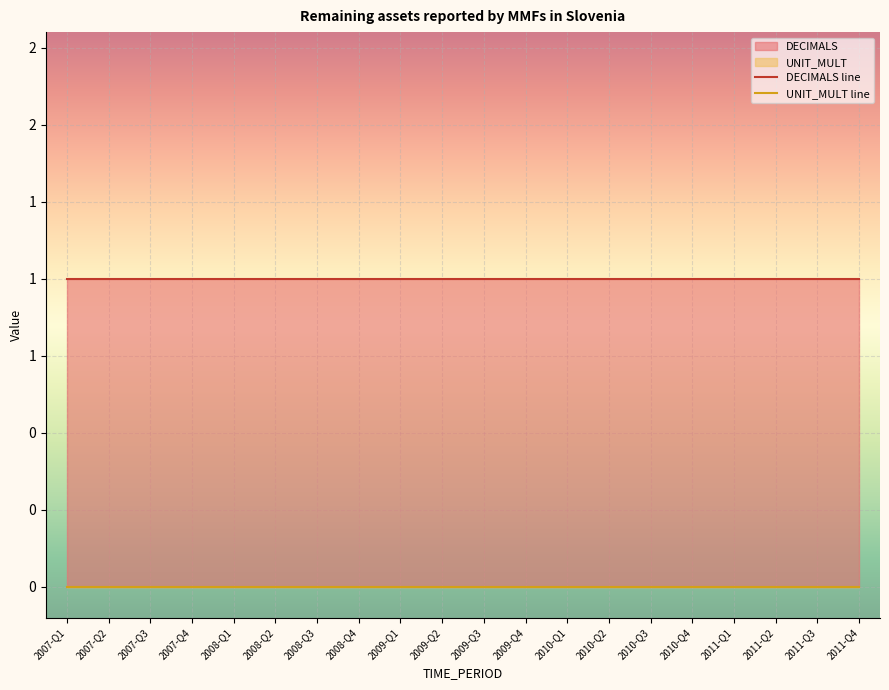

What is the total value across all series at 2008-Q3?

1